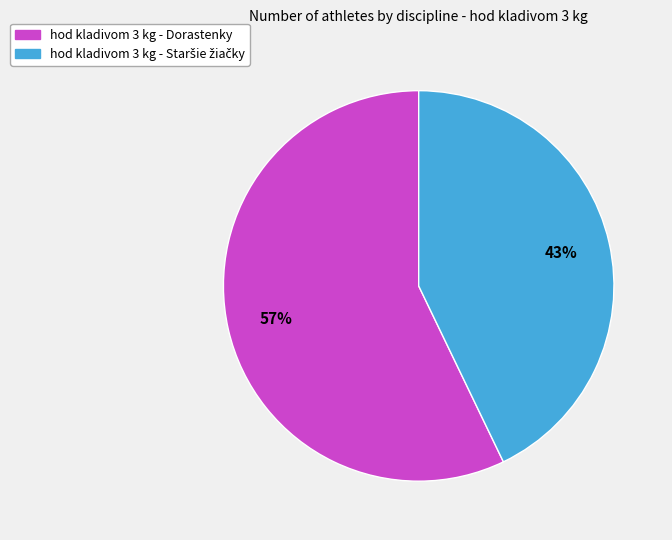

Which category accounts for the majority?

hod kladivom 3 kg - Dorastenky